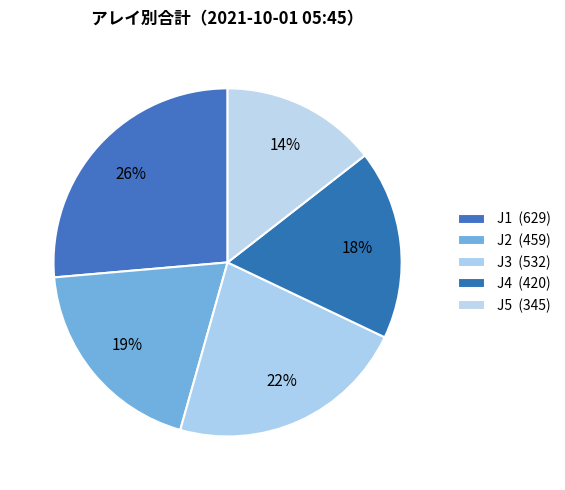

How many segments does this pie chart have?

5